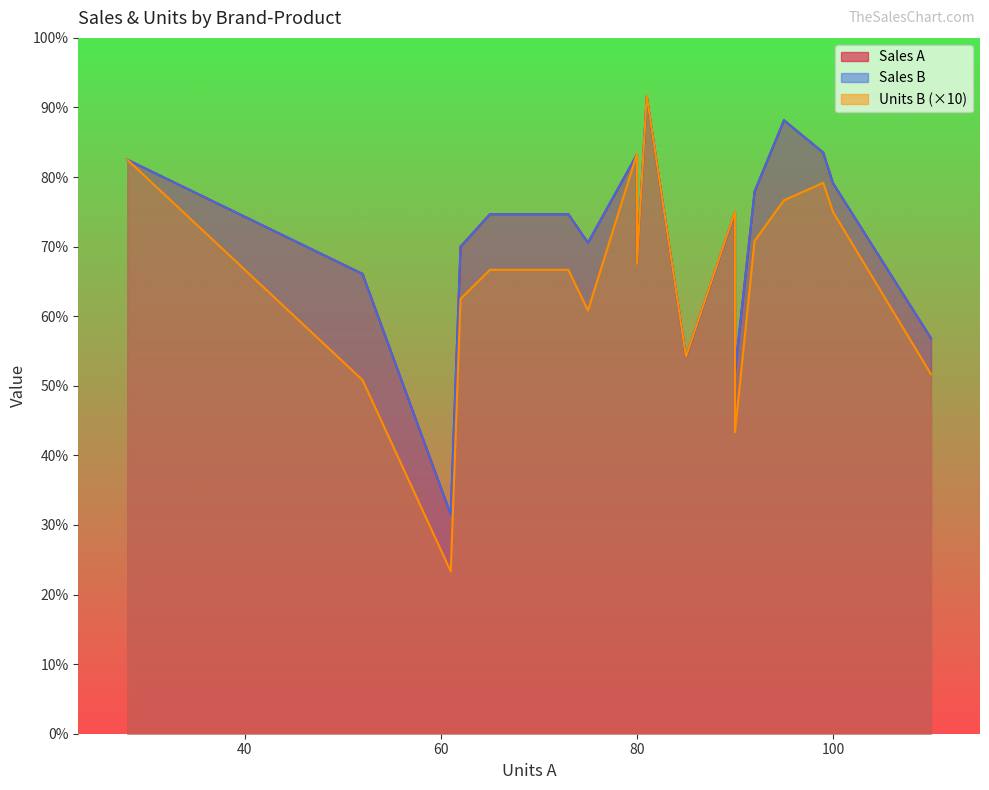

True or false: Sales A has a value of 1098.9 at 81.

True